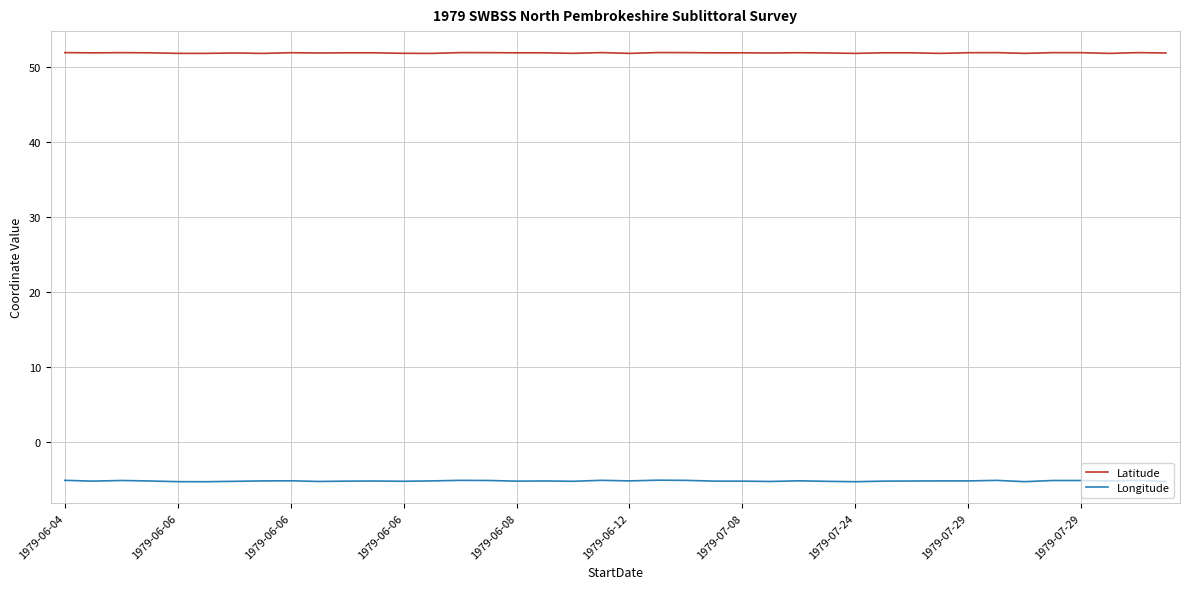

List the series in order of their peak value, lowest first.

Longitude, Latitude